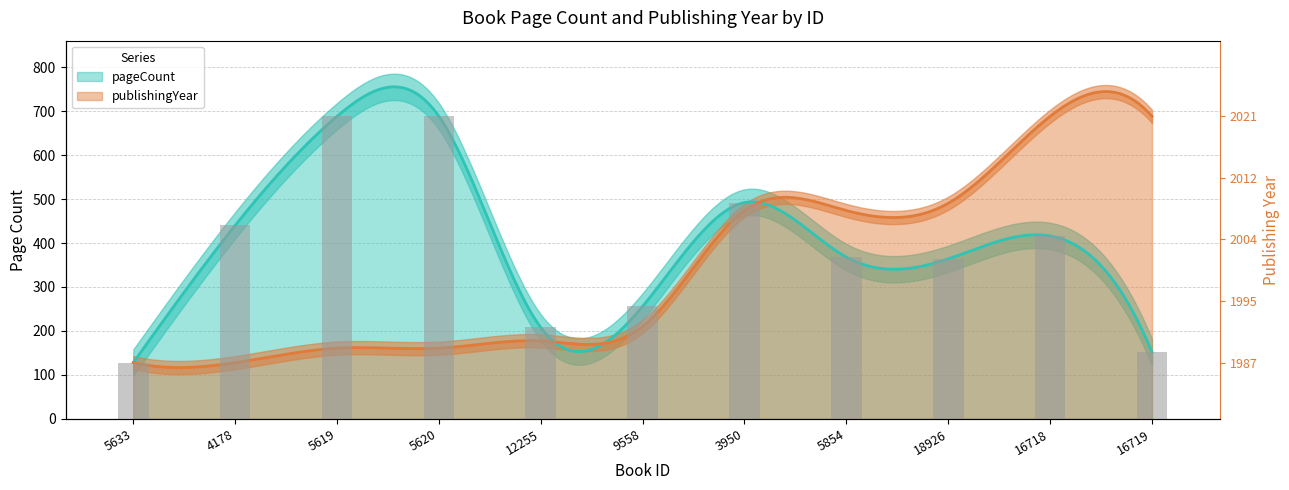

At which category does the chart reach its peak across all series?

5619